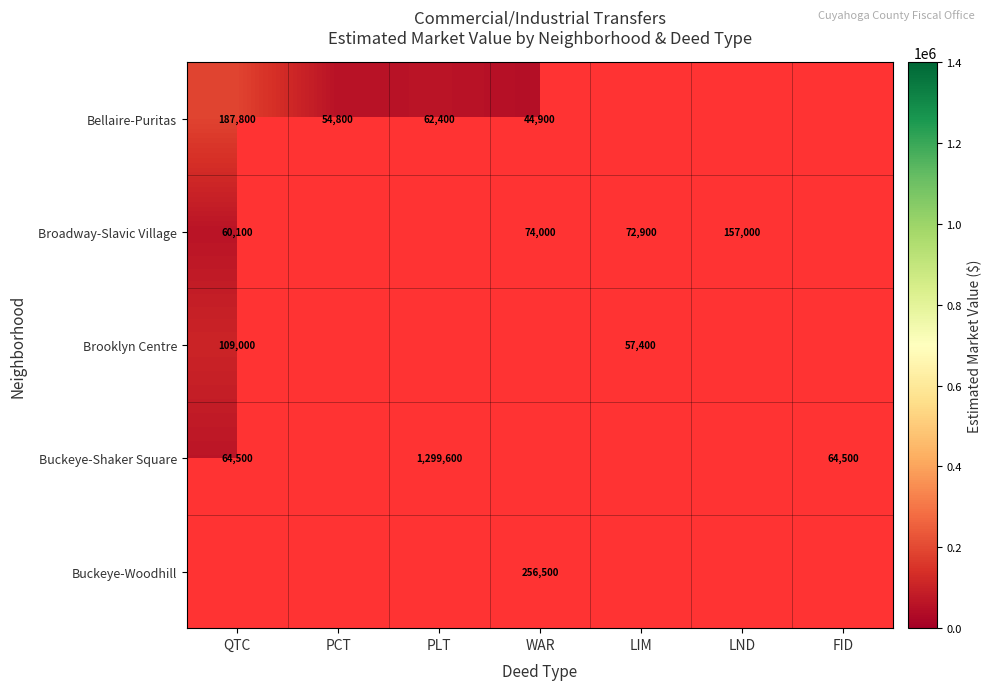

Between WAR and PCT, which is larger?

PCT